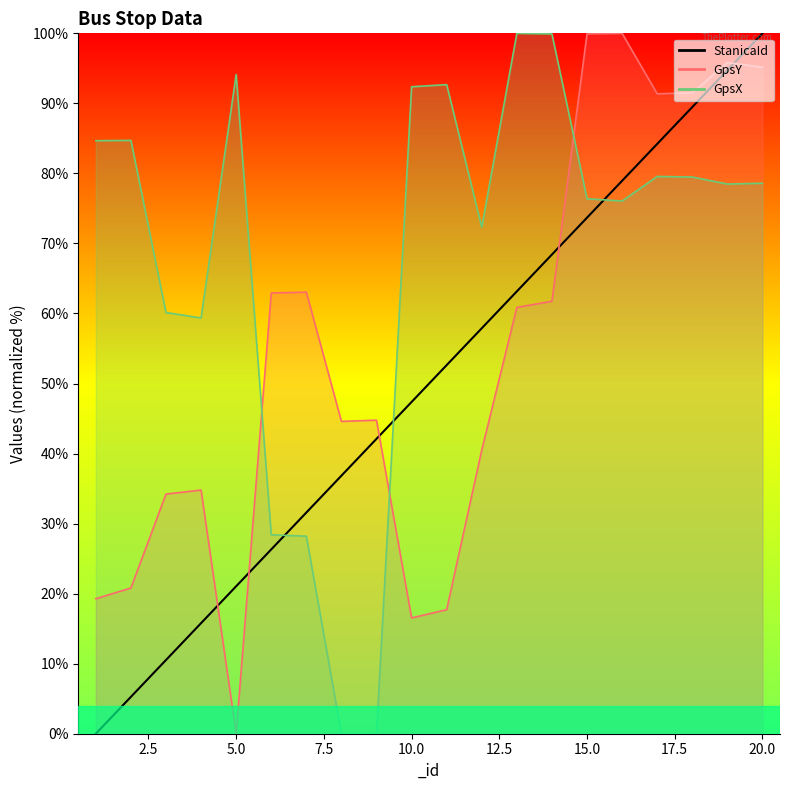

What is the ratio of the value at 12.5 to the value at 17.5?

0.7